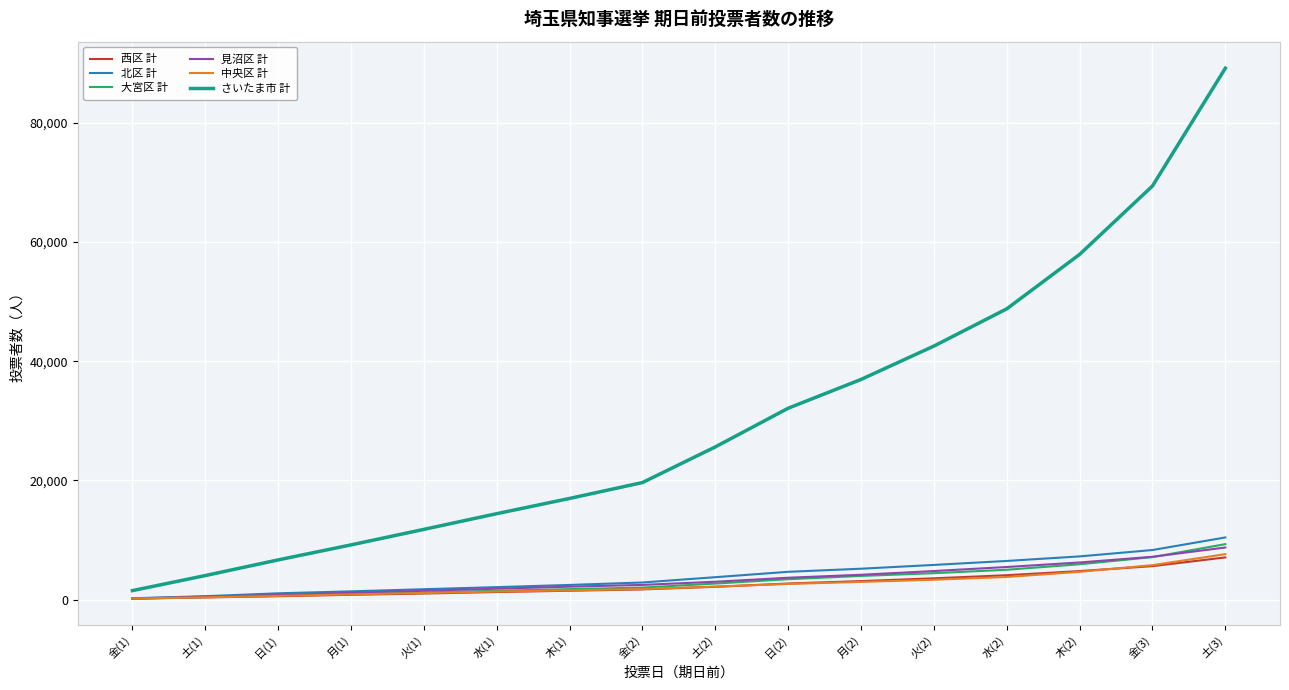

Which series changed the most between 水(1) and 金(3)?

さいたま市 計